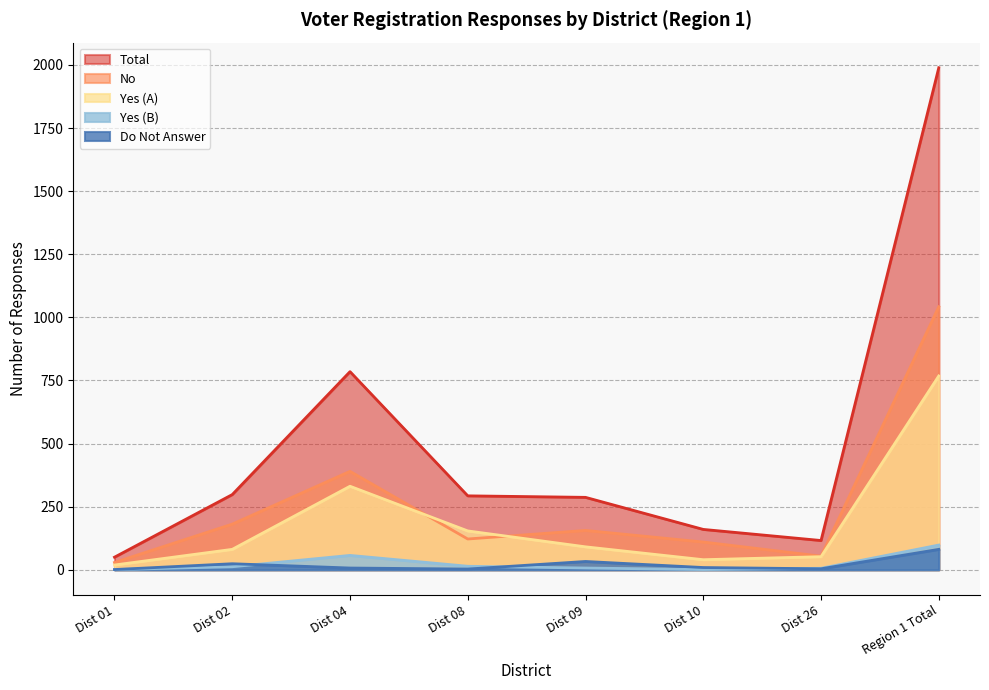

Does the chart have visible grid lines?

Yes